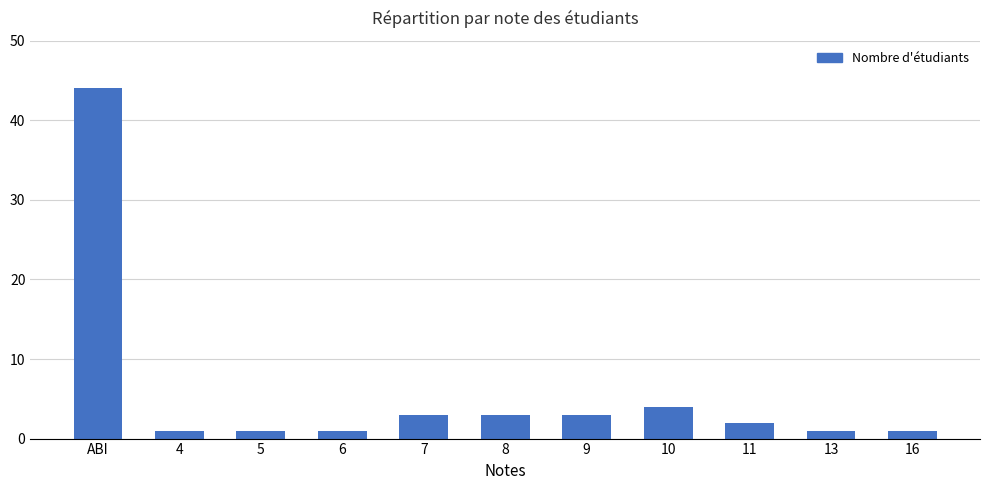

Which category has the highest value across all series?

ABI